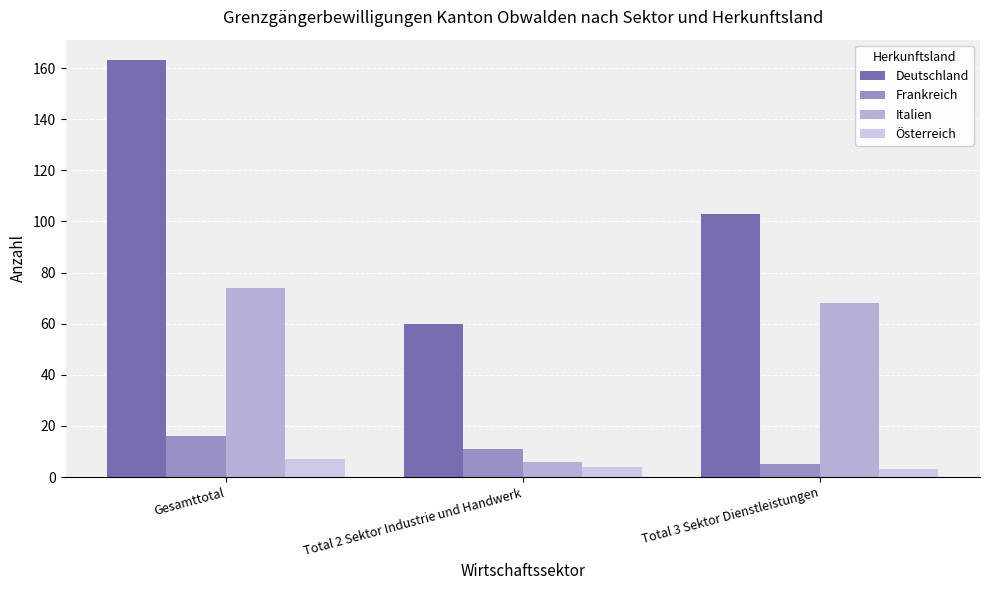

What are all the series names shown in the legend?

Deutschland, Frankreich, Italien, Österreich